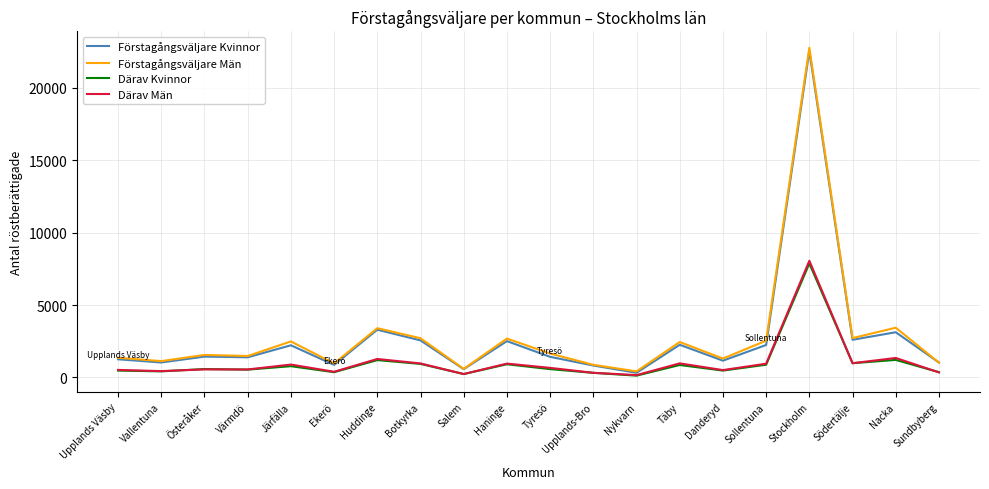

What is the sum of the Därav Män values at Upplands-Bro and Vallentuna?

752